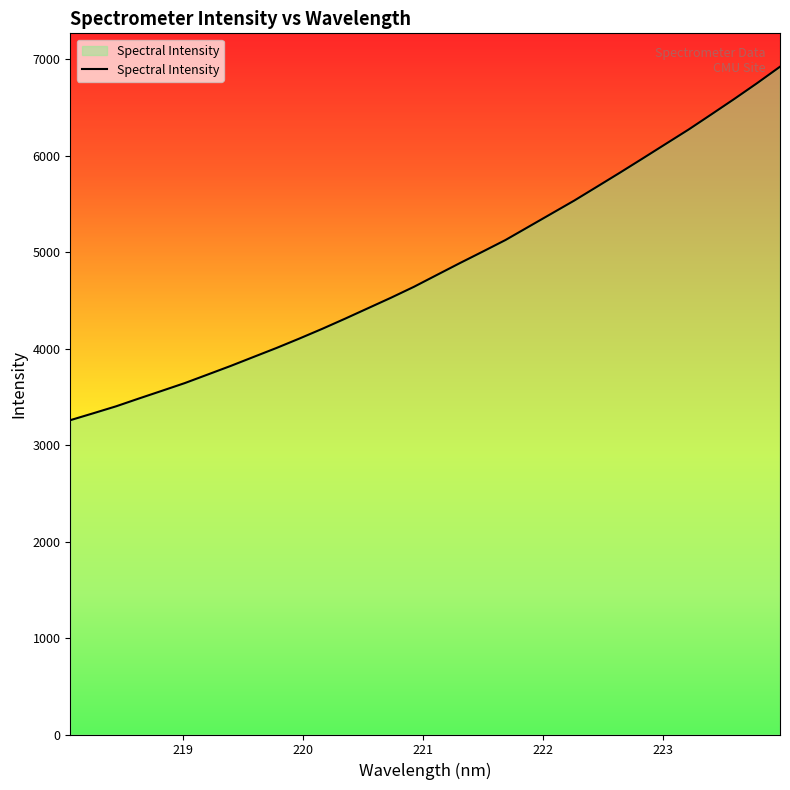

What is the smallest value displayed?

3258.0